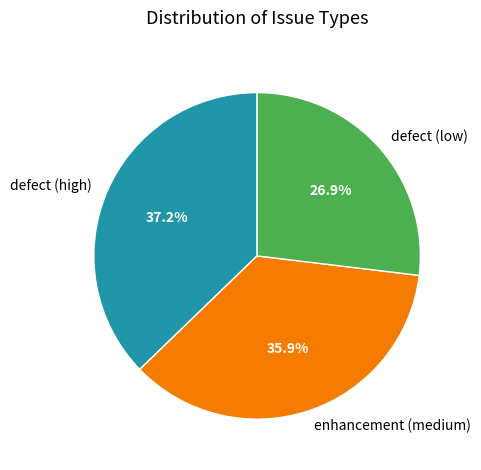

How much of the chart is everything except defect (high)?

62.8%